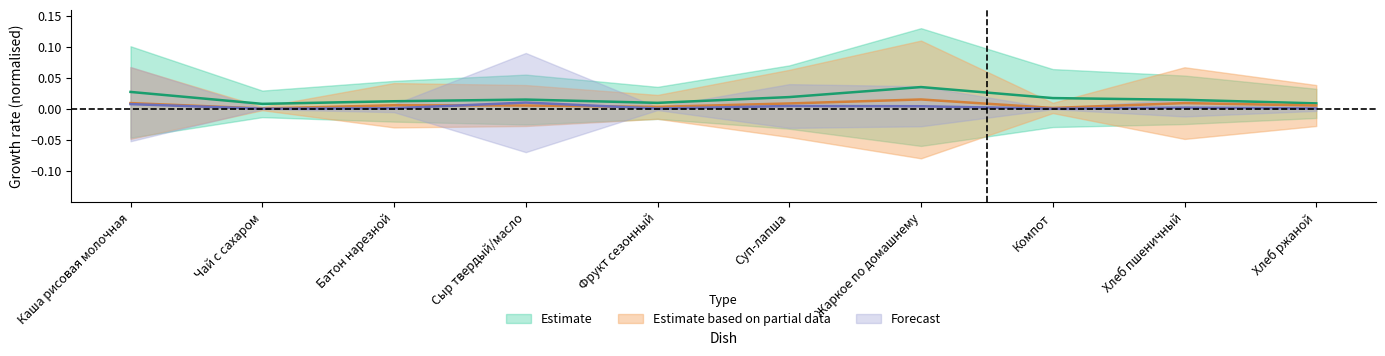

At which label does Estimate reach its peak?

Жаркое по домашнему